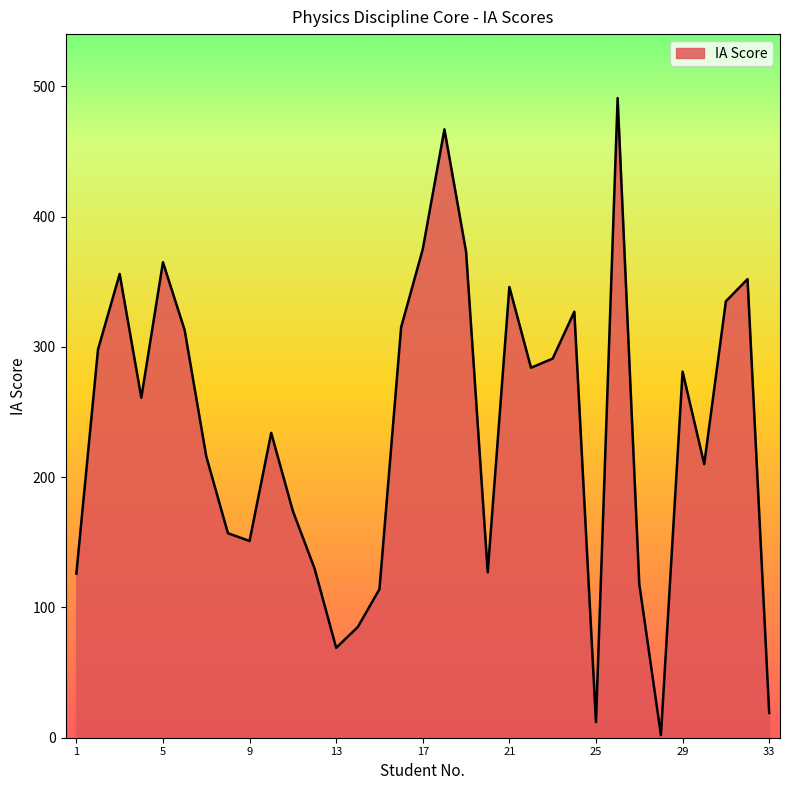

What is the difference between the maximum and minimum values?

489